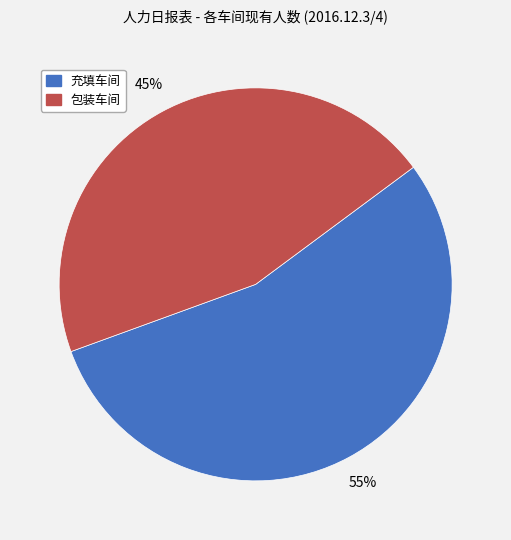

To the nearest percent, what is the average slice percentage?

50%